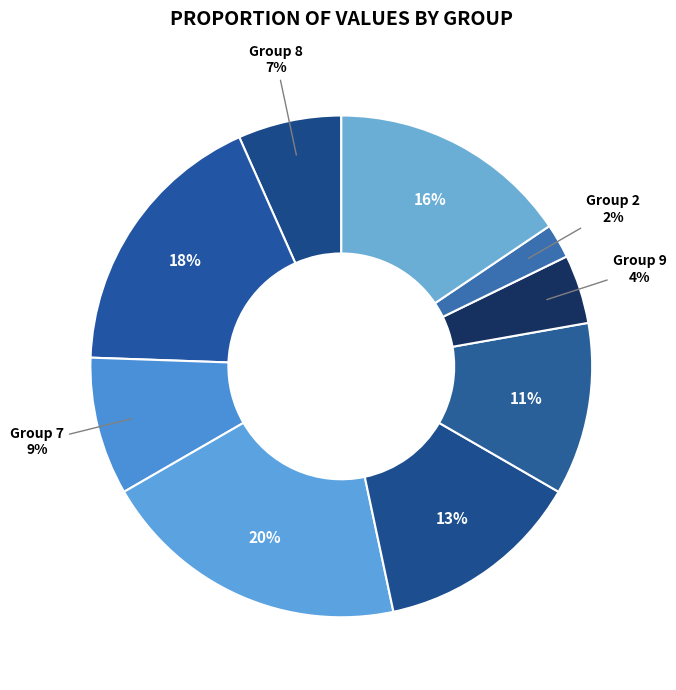

Count the number of slices in the pie.

9